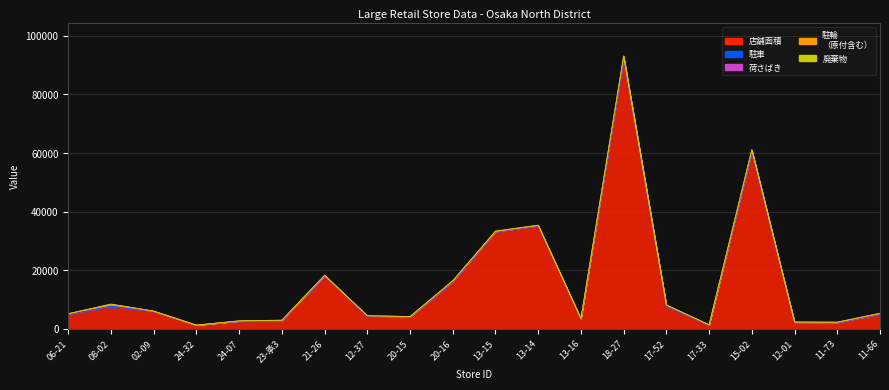

Reading right to left, what are all the values shown in this chart?

店舗面積: 4913	2087	2149	60000	1252	7669	90747	3400	35000	33000	16000	4000	4309	18000	2600	2580	1287	6000	7327	4946
駐車: 140	38	43	128	53	49	1100	11	155	146	73	23	19	83	168	14	0	0	409	69
荷さばき: 88	91	45	844	25	282	958	13	80	50	200	100	147	48	130	59	0	61	640	115
駐輪
（原付含む）: 171	78	127	157	69	144	264	91	114	107	157	97	0	157	50	86	0	0	0	46
廃棄物: 40	10	12	63	10	59	92	34	82	109	37	19	39	46	36	26	13	12	122	24